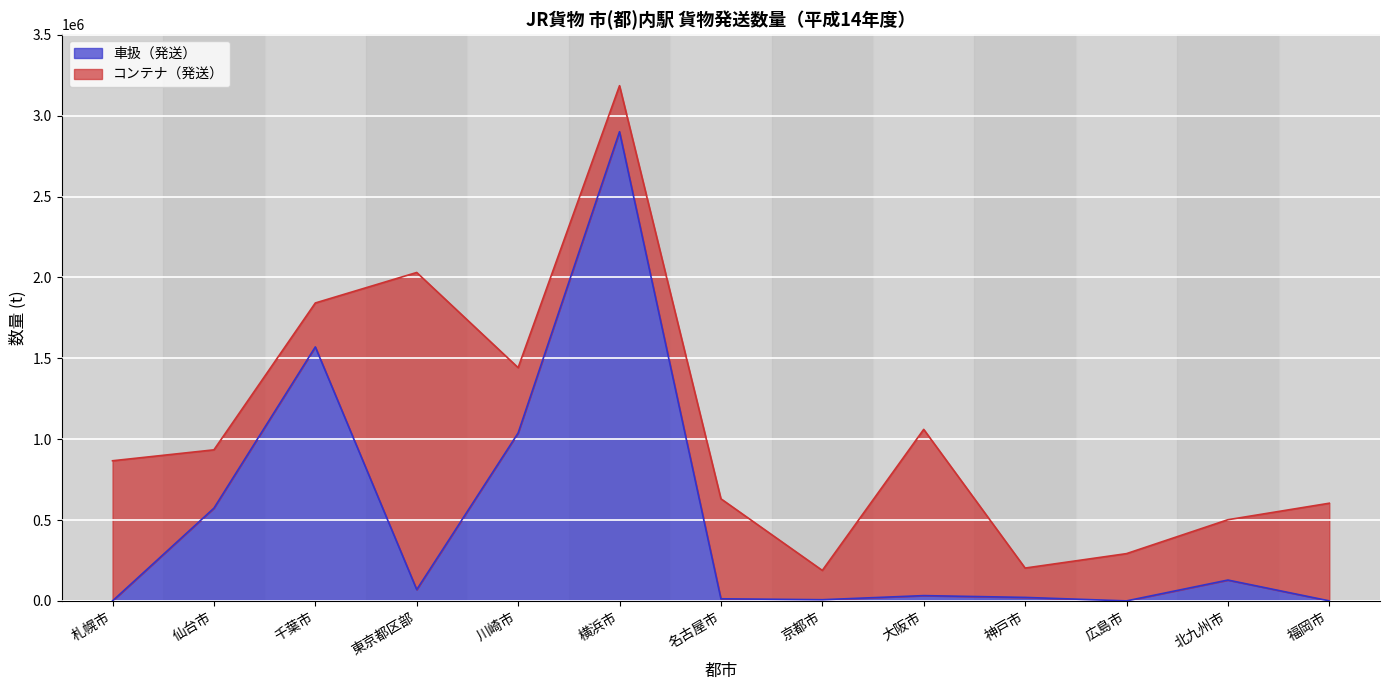

What is the label of the 1st point from the left?

札幌市